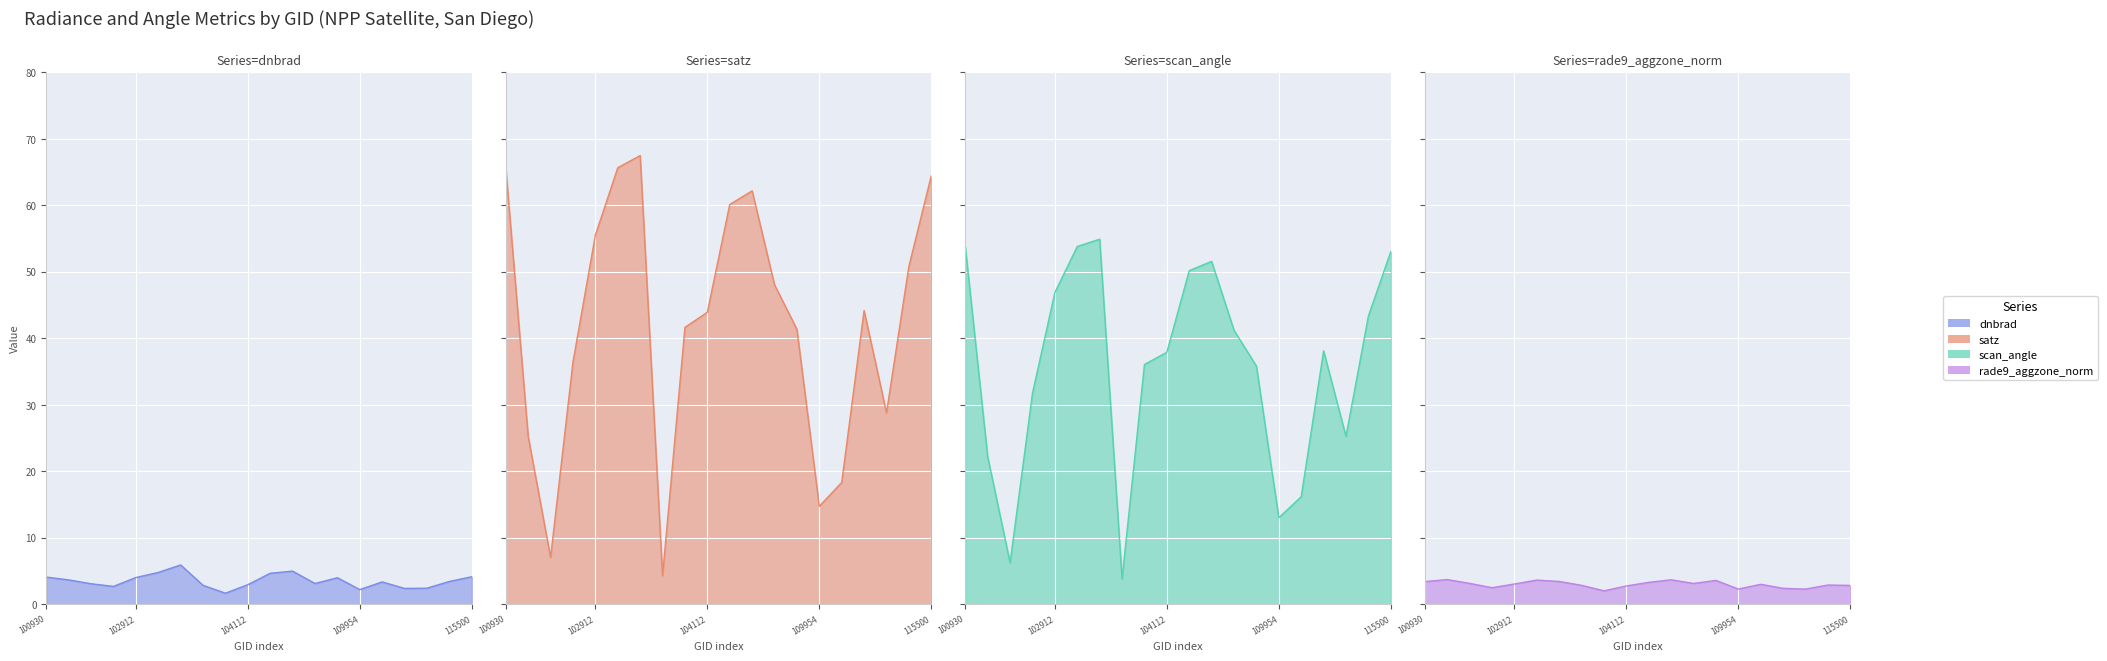

What is the average value of the rade9_aggzone_norm series?

3.0